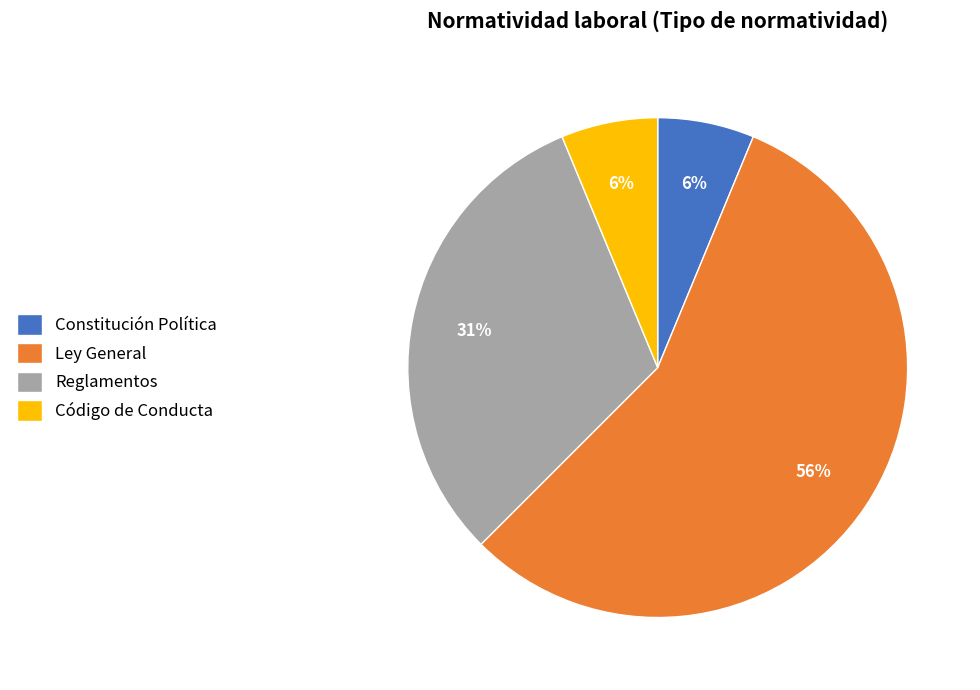

Count the number of slices in the pie.

4